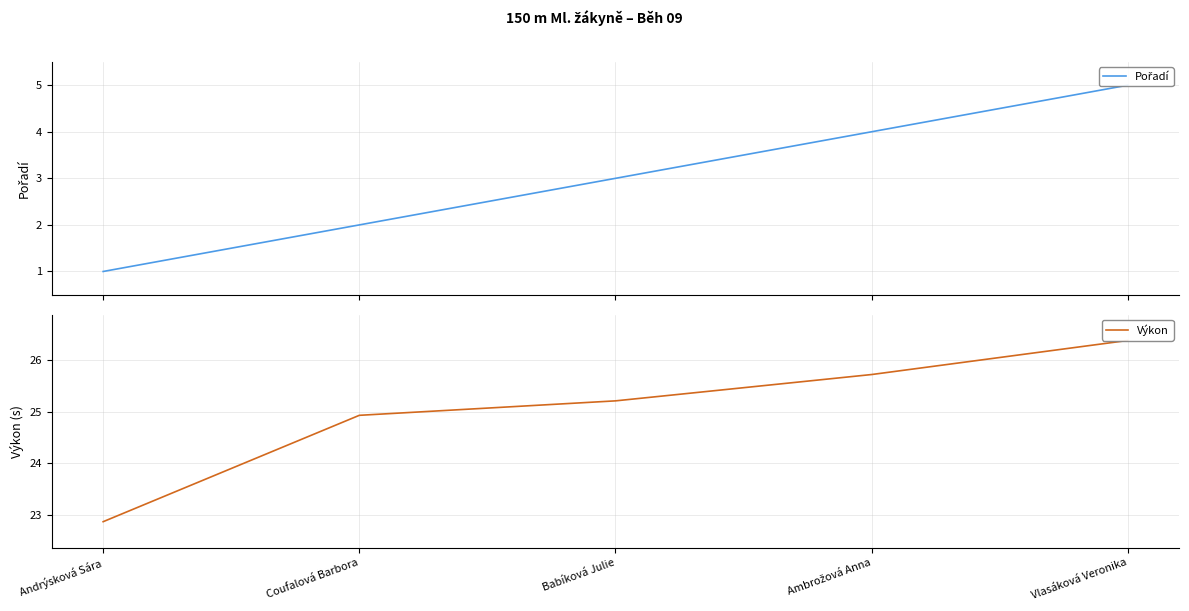

True or false: Pořadí and Výkon intersect in this chart.

False